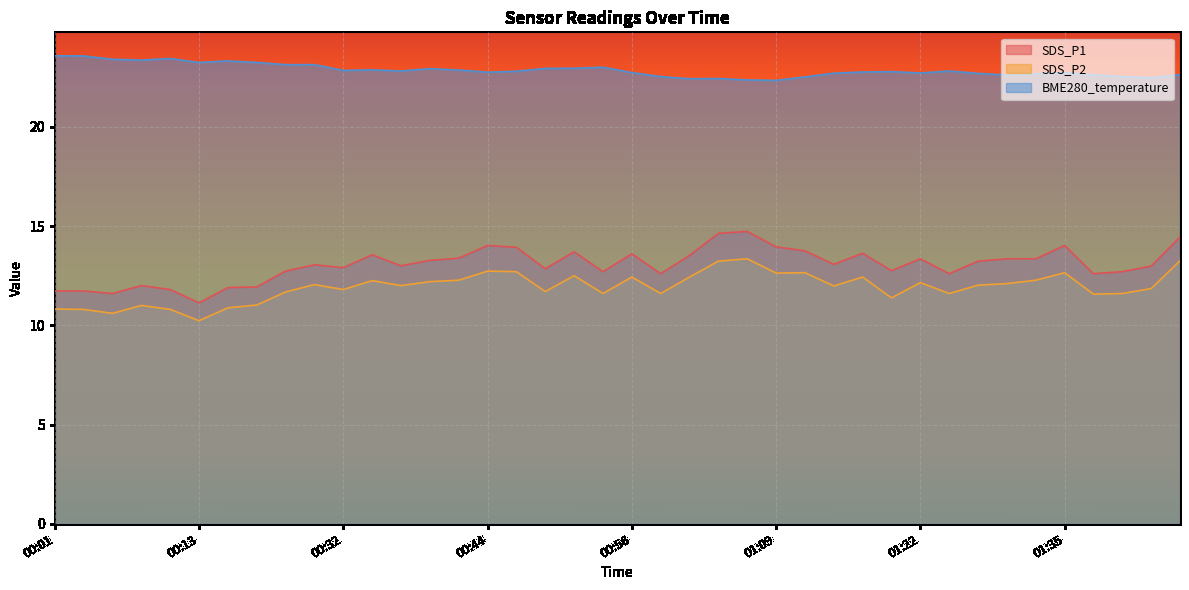

Which has a higher value, 00:27 or 01:25?

00:27